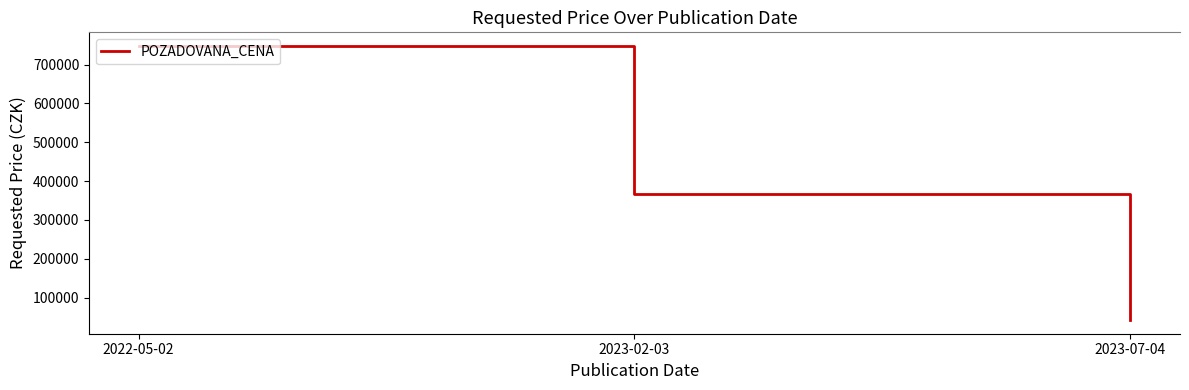

What is the sum of the values at 2023-02-03 and 2022-05-02?

1115000